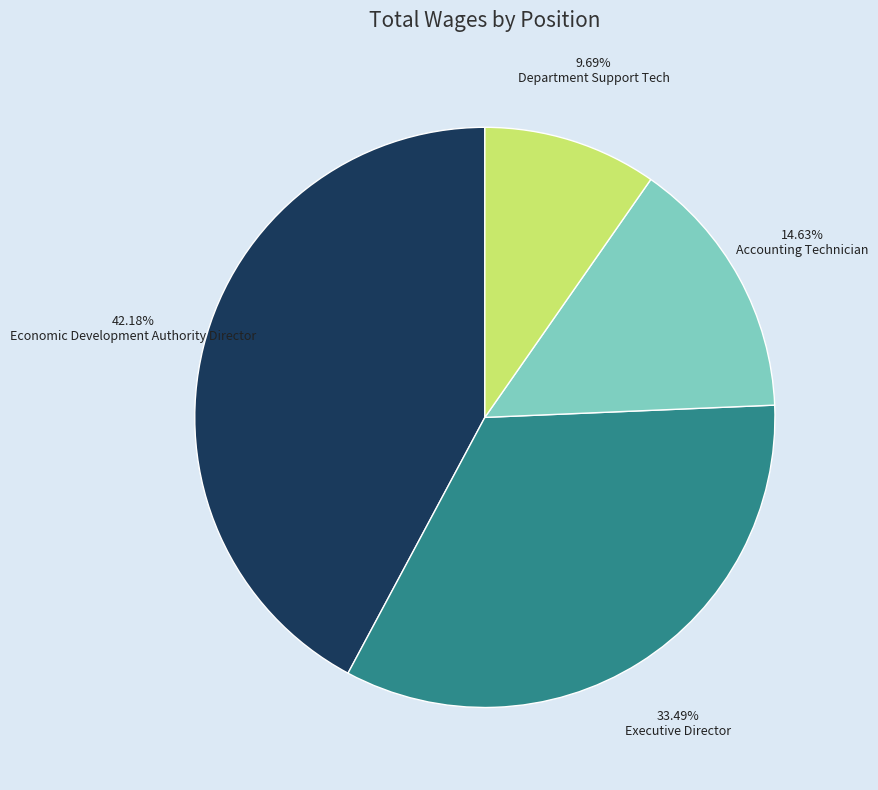

Is there any slice that represents more than half of the pie?

No